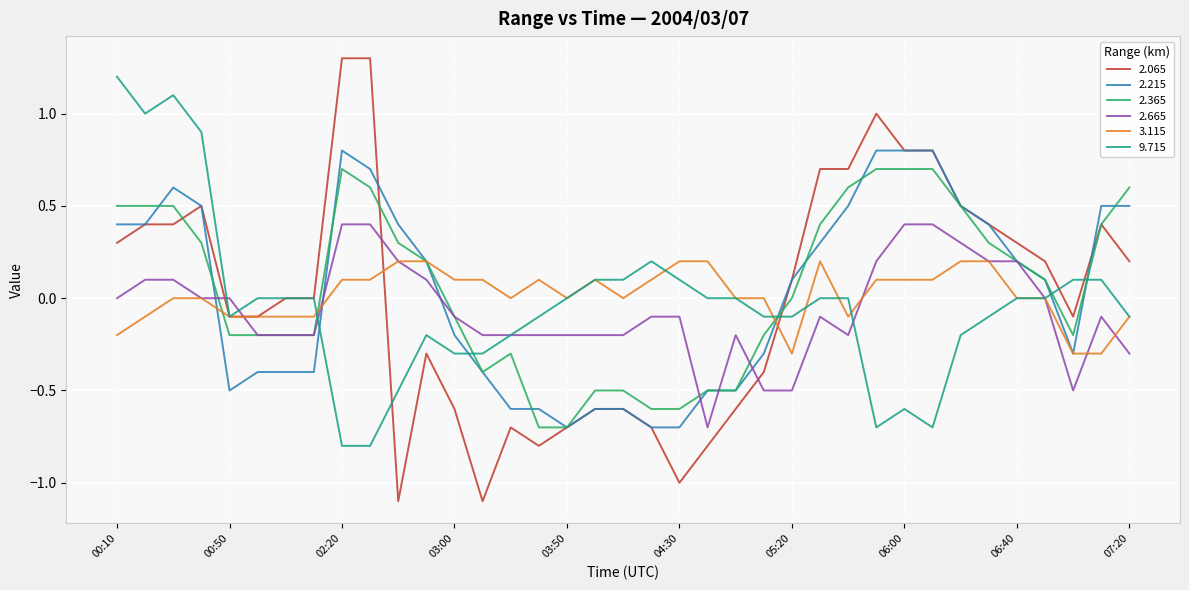

What is the sum of all 3.115 values?

0.6